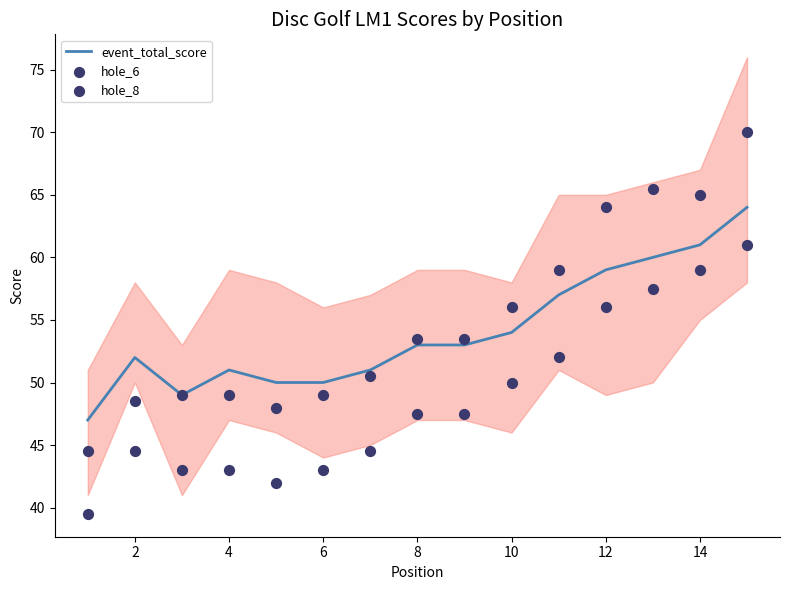

Which series has the largest Y range (max minus min)?

hole_6